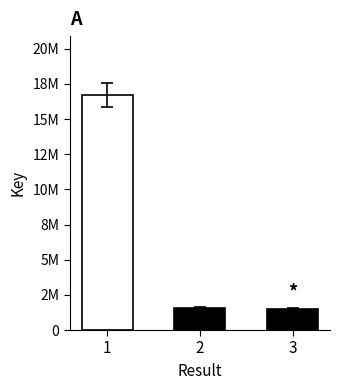

The value at 2 is 2818948. True or false?

False